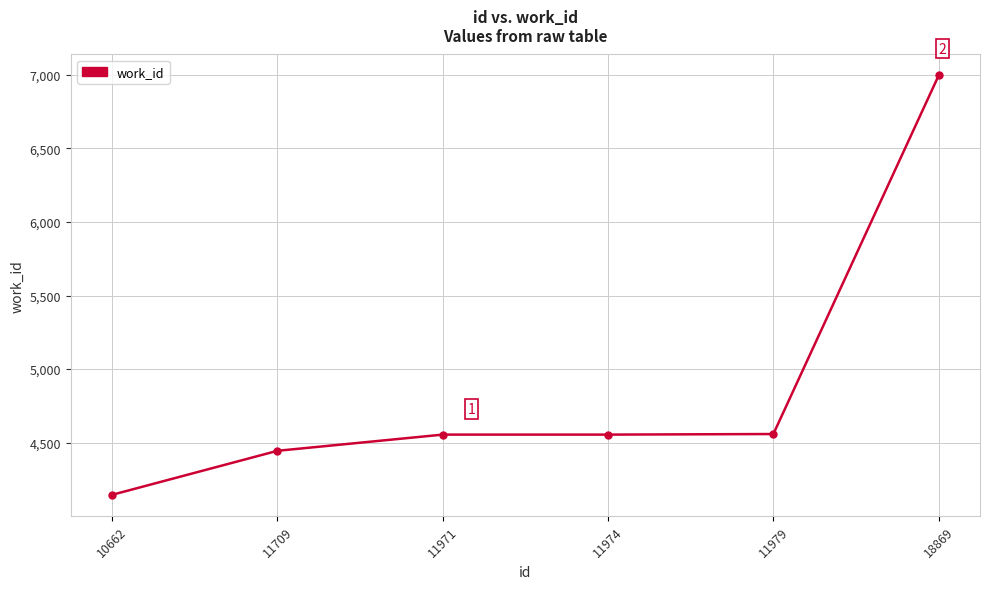

Is it true that the value at 11709 is 1988?

False